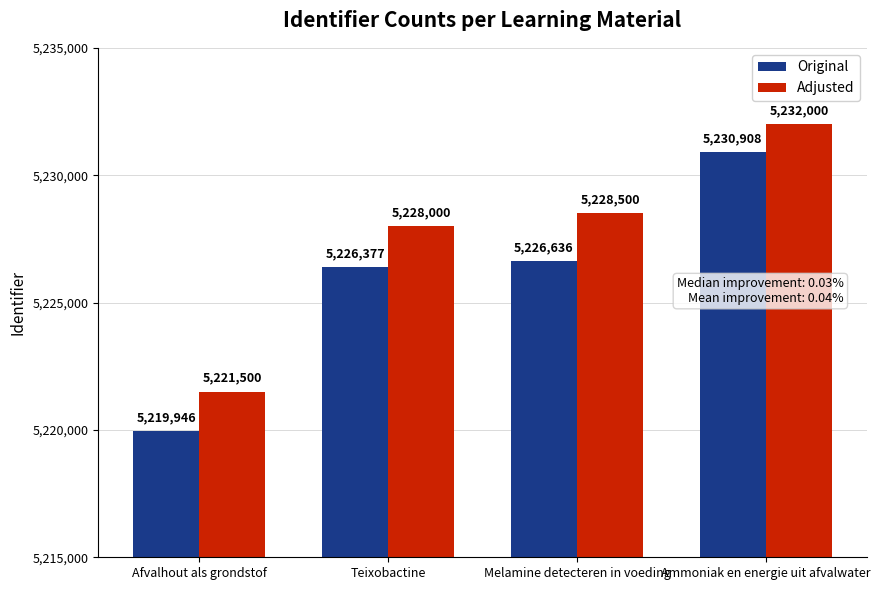

What is the total value across all series at Melamine detecteren in voeding?

10455136